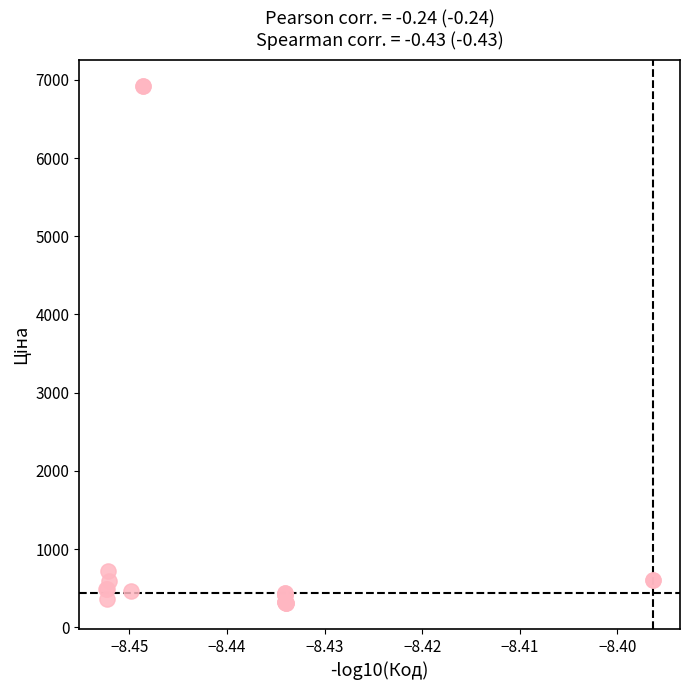

What Y value in the scatter plot is closest to 3617?

724.5